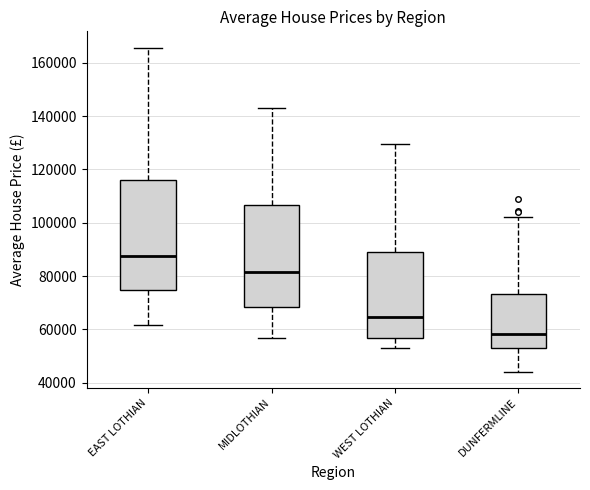

Reading left to right, transcribe this box plot: for each box, give where its median line is, the range the box spans, and where its two whiskers end, as read against the y-axis. The values are not printed on the chart, so give them approximately, as read against the axis.

EAST LOTHIAN: median 88000, box 74000 to 116000, whiskers 62000 to 166000
MIDLOTHIAN: median 82000, box 68000 to 106000, whiskers 56000 to 142000
WEST LOTHIAN: median 64000, box 56000 to 90000, whiskers 54000 to 130000
DUNFERMLINE: median 58000, box 54000 to 74000, whiskers 44000 to 102000